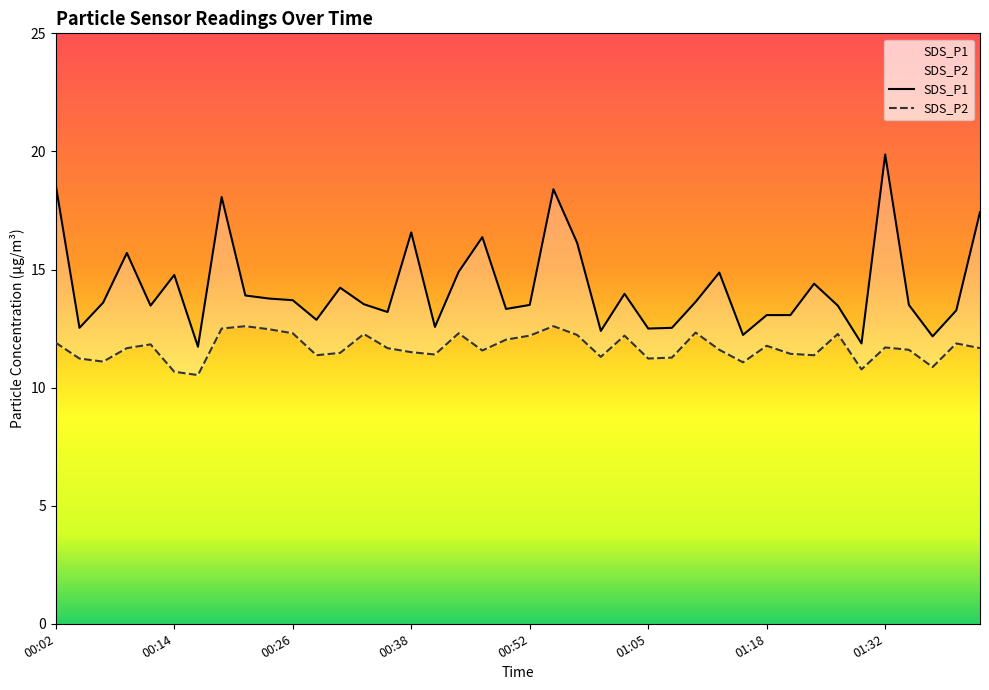

What is the highest value of the SDS_P2 series?

12.6